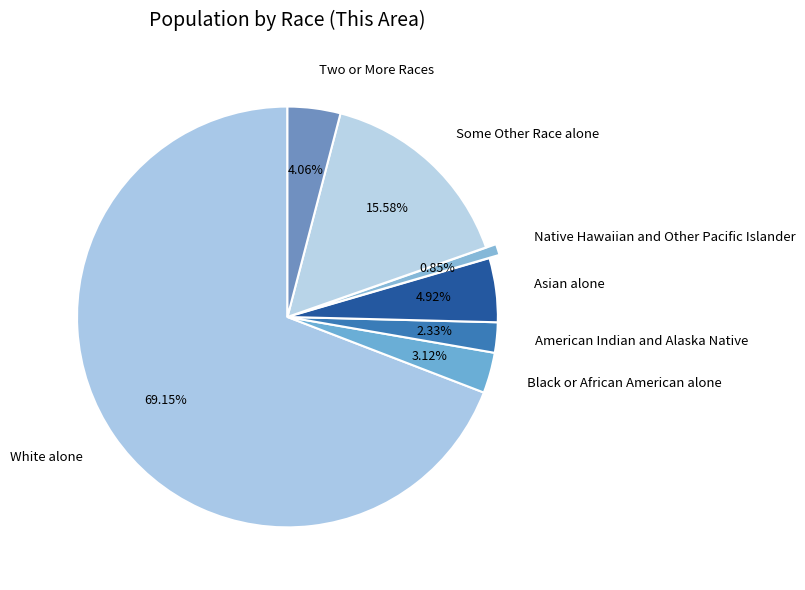

Which slice represents more than half of the pie?

White alone